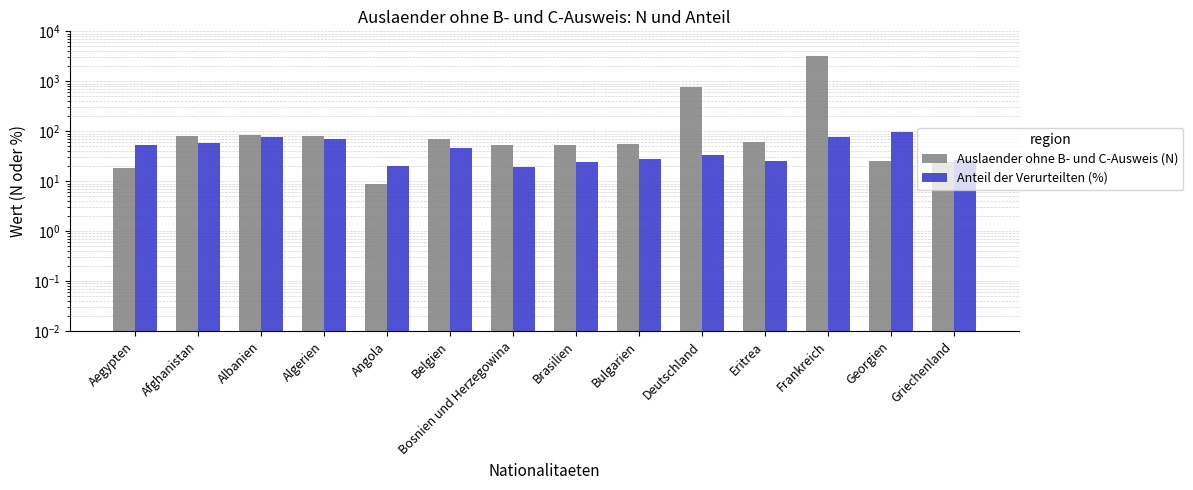

The value of Anteil der Verurteilten (%) at Belgien is 73.4. True or false?

False